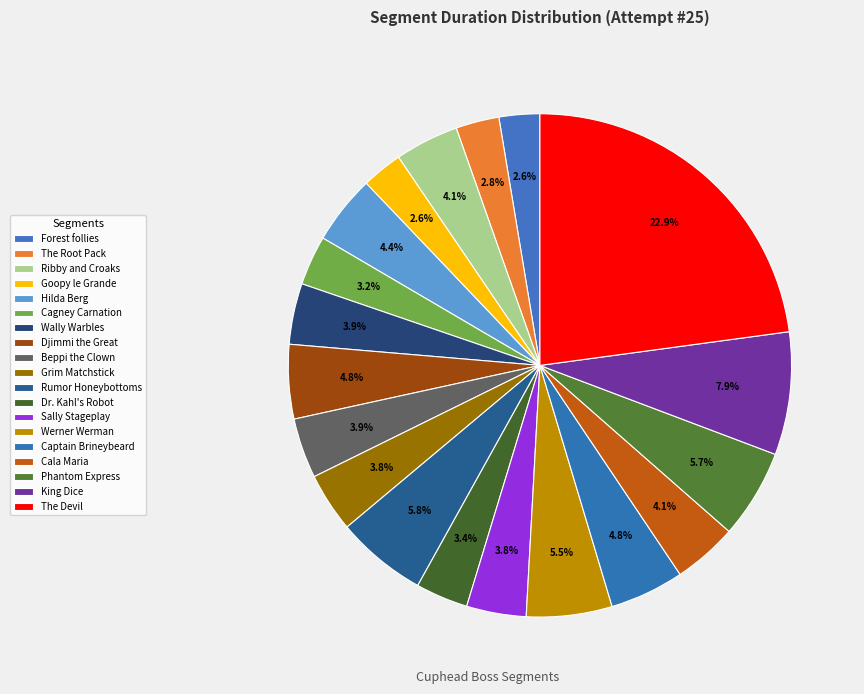

How many segments does this pie chart have?

19